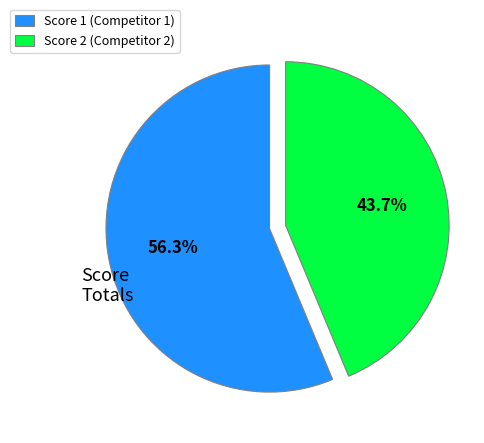

Count the number of slices in the pie.

2